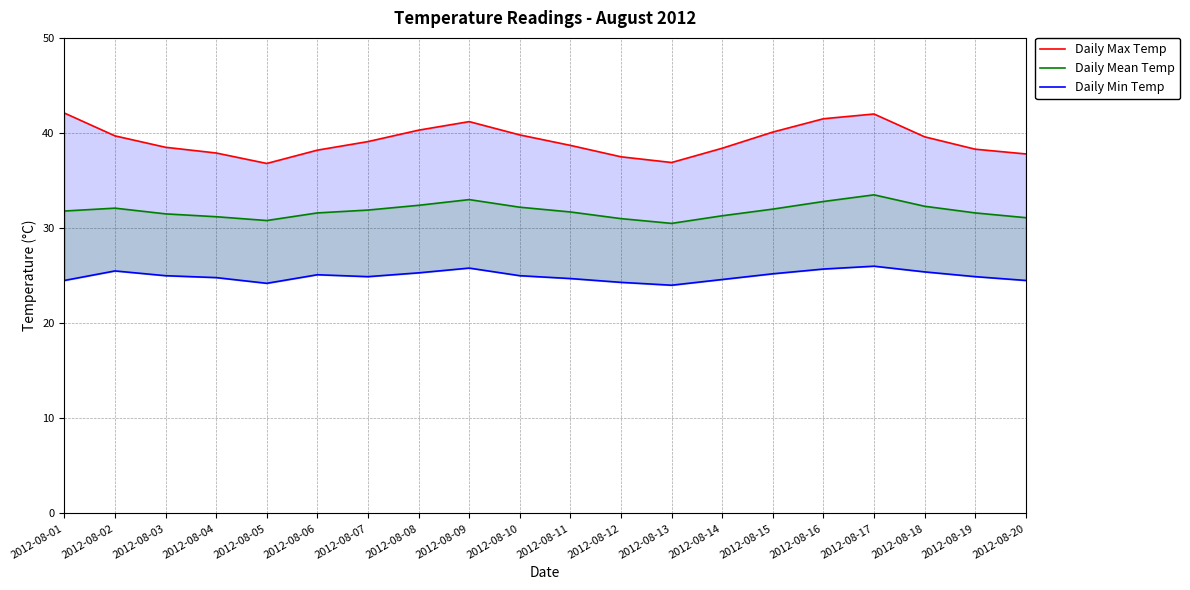

What is the difference between the maximum and second lowest values in the Daily Mean Temp series?

2.7